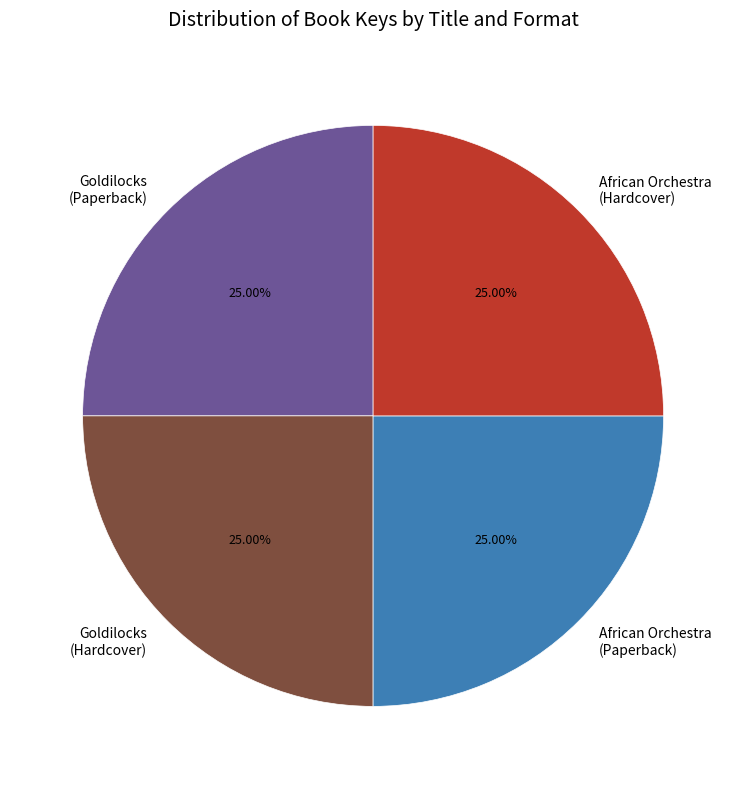

Does Goldilocks (Paperback) represent more than half of the total?

No